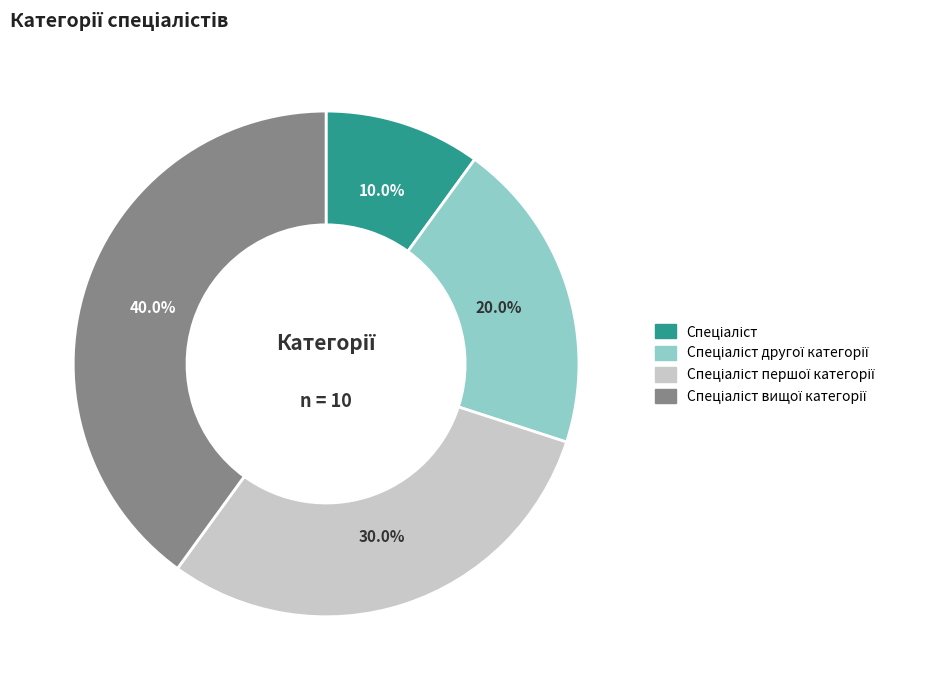

Does any single category account for the majority?

No